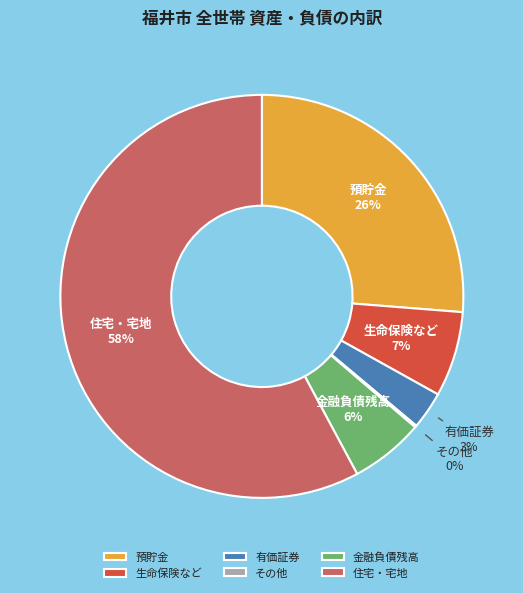

Between 住宅・宅地 and 生命保険など, which is larger?

住宅・宅地